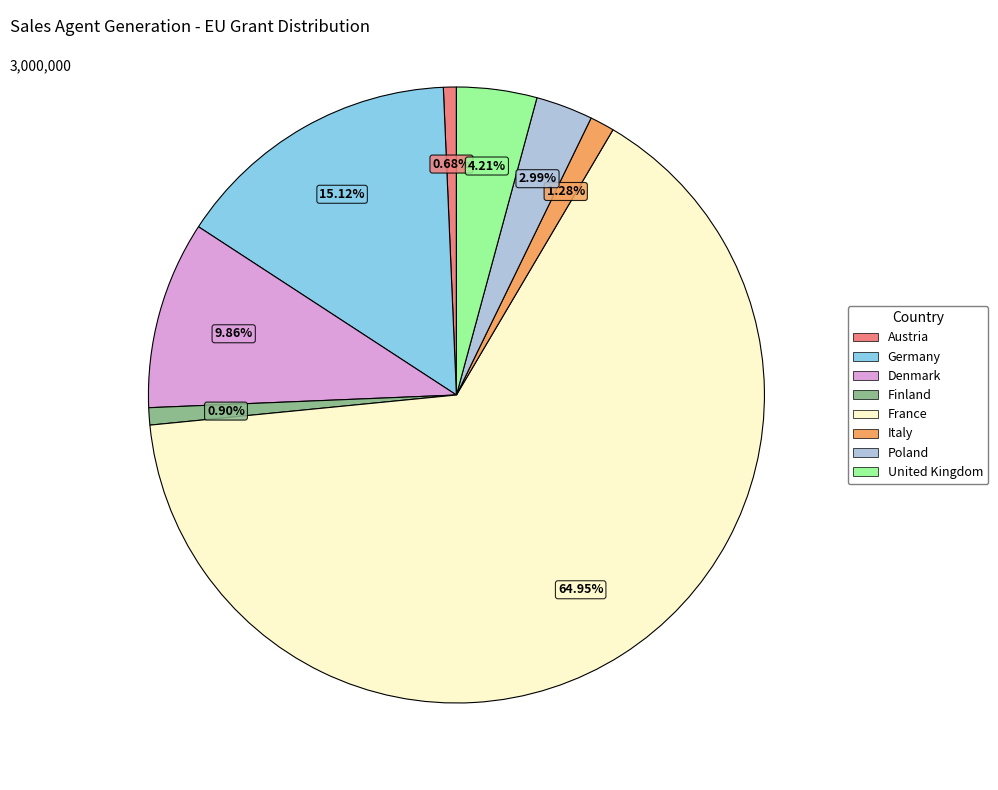

Approximately how many times larger is the value at France compared to United Kingdom?

15.4